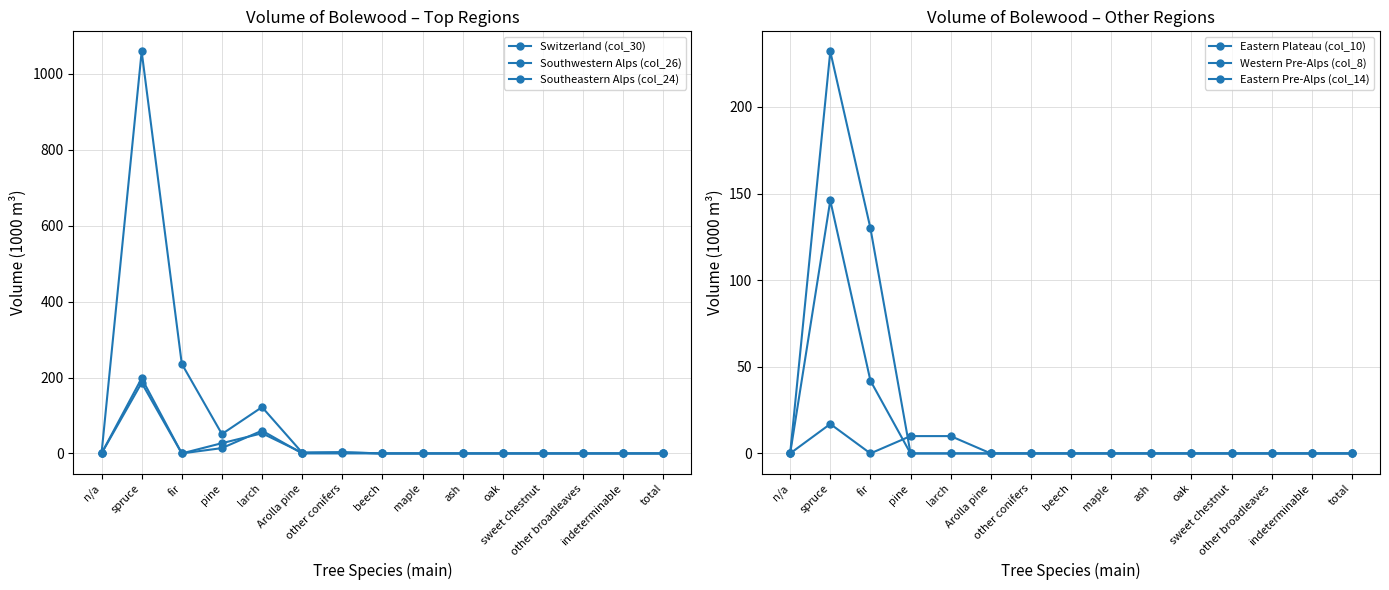

Rank the series by their maximum value, from lowest to highest.

Eastern Plateau (col_10), Eastern Pre-Alps (col_14), Southwestern Alps (col_26), Southeastern Alps (col_24), Western Pre-Alps (col_8), Switzerland (col_30)